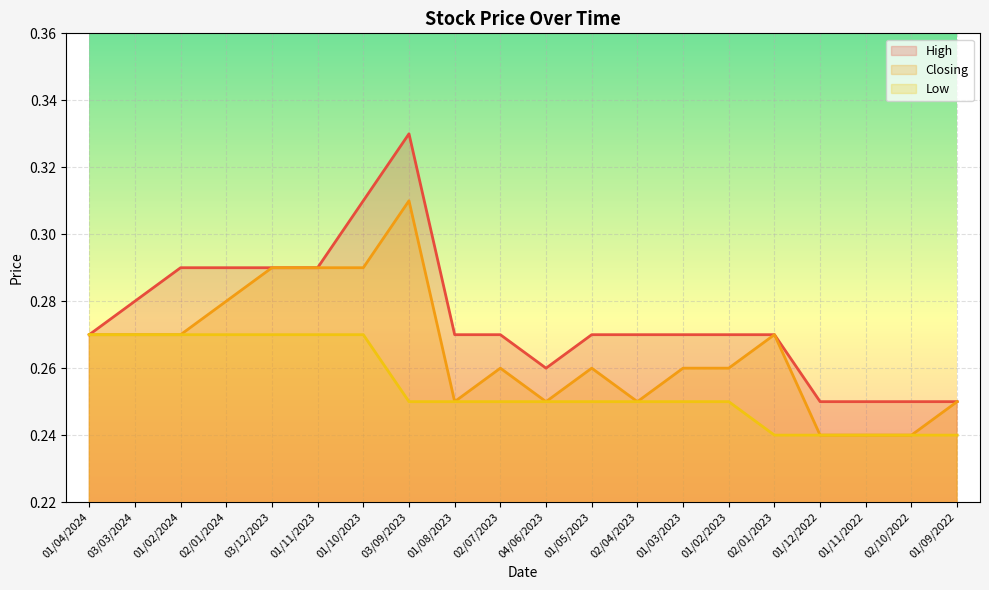

List the series in order of their peak value, highest first.

High, Closing, Low